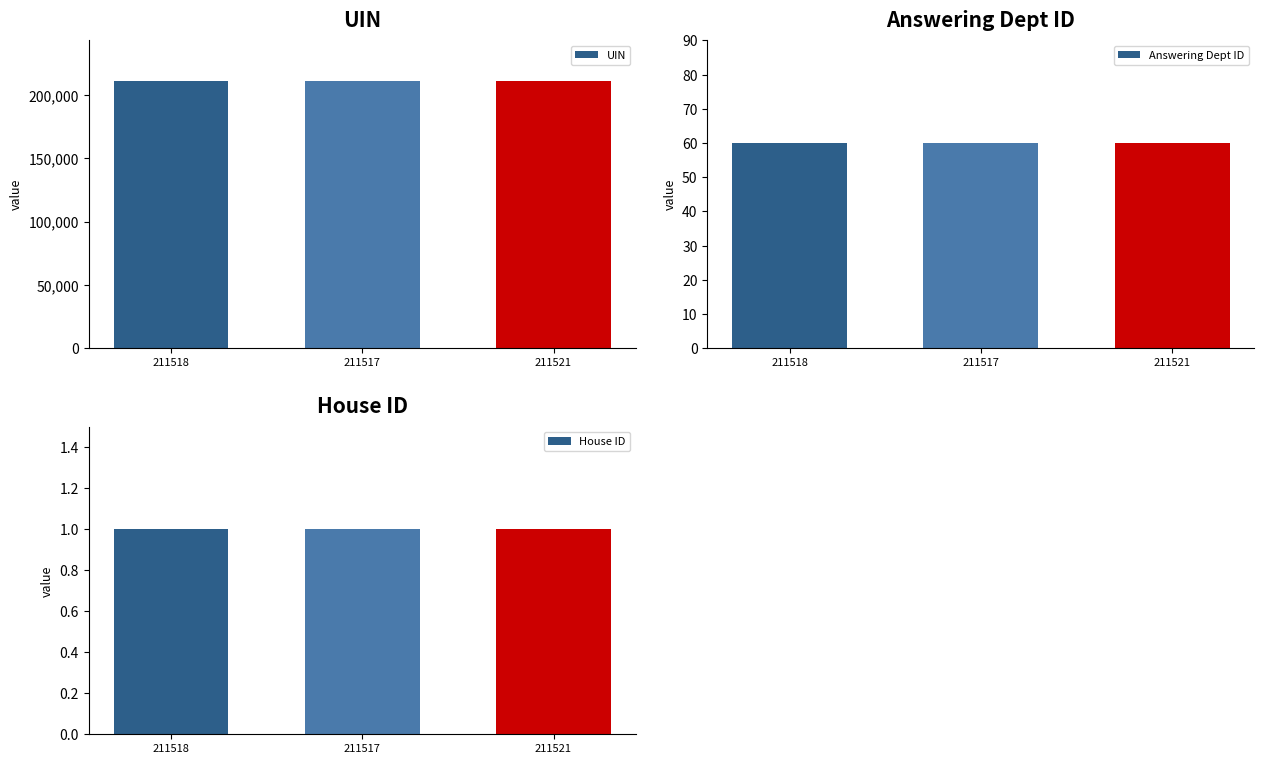

The value of Answering Dept ID at 211517 is 60. True or false?

True